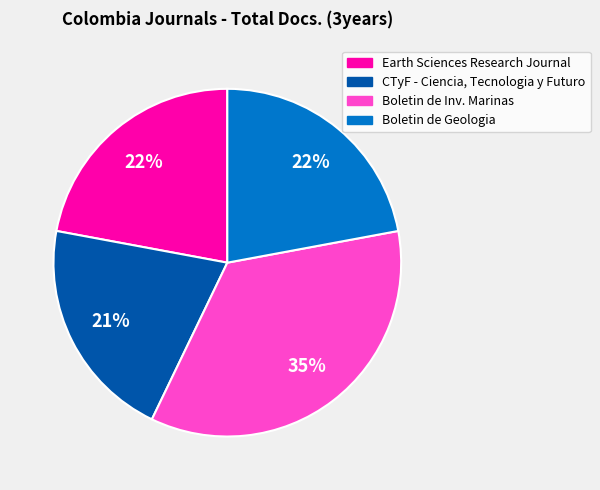

To the nearest percent, what is the average slice percentage?

25%